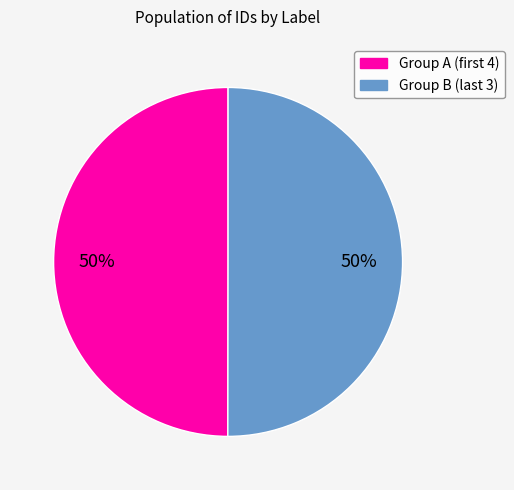

To the nearest percent, what is the average slice percentage?

50%